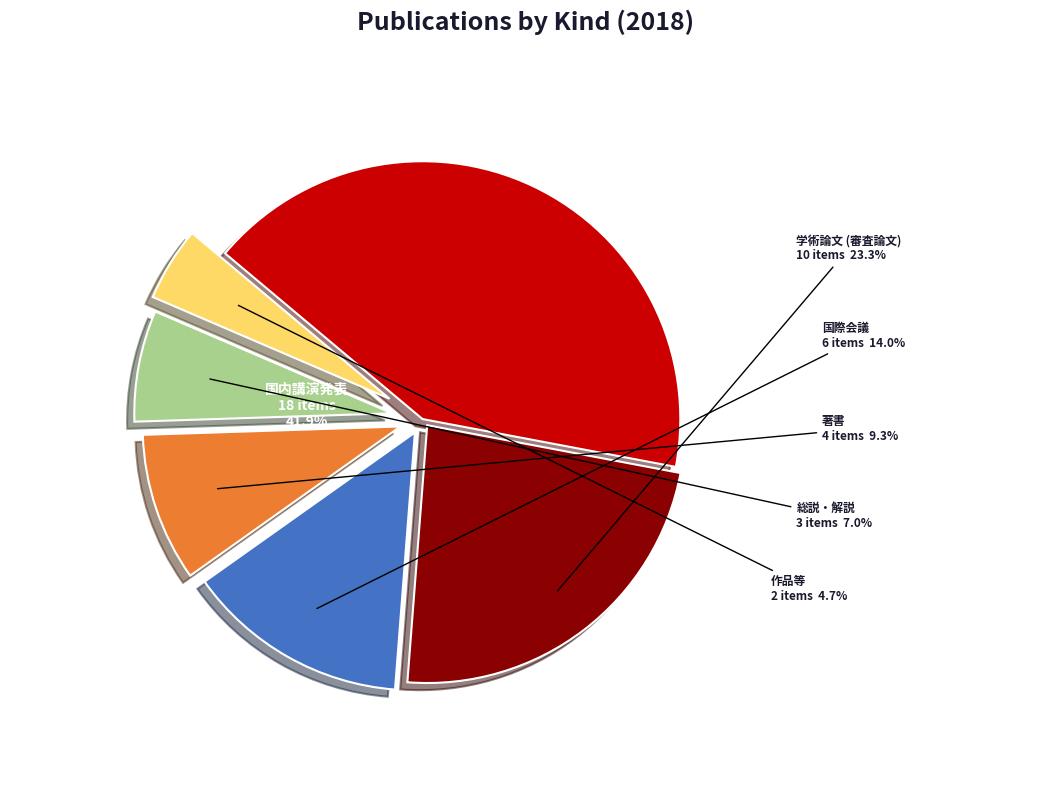

How many segments does this pie chart have?

6